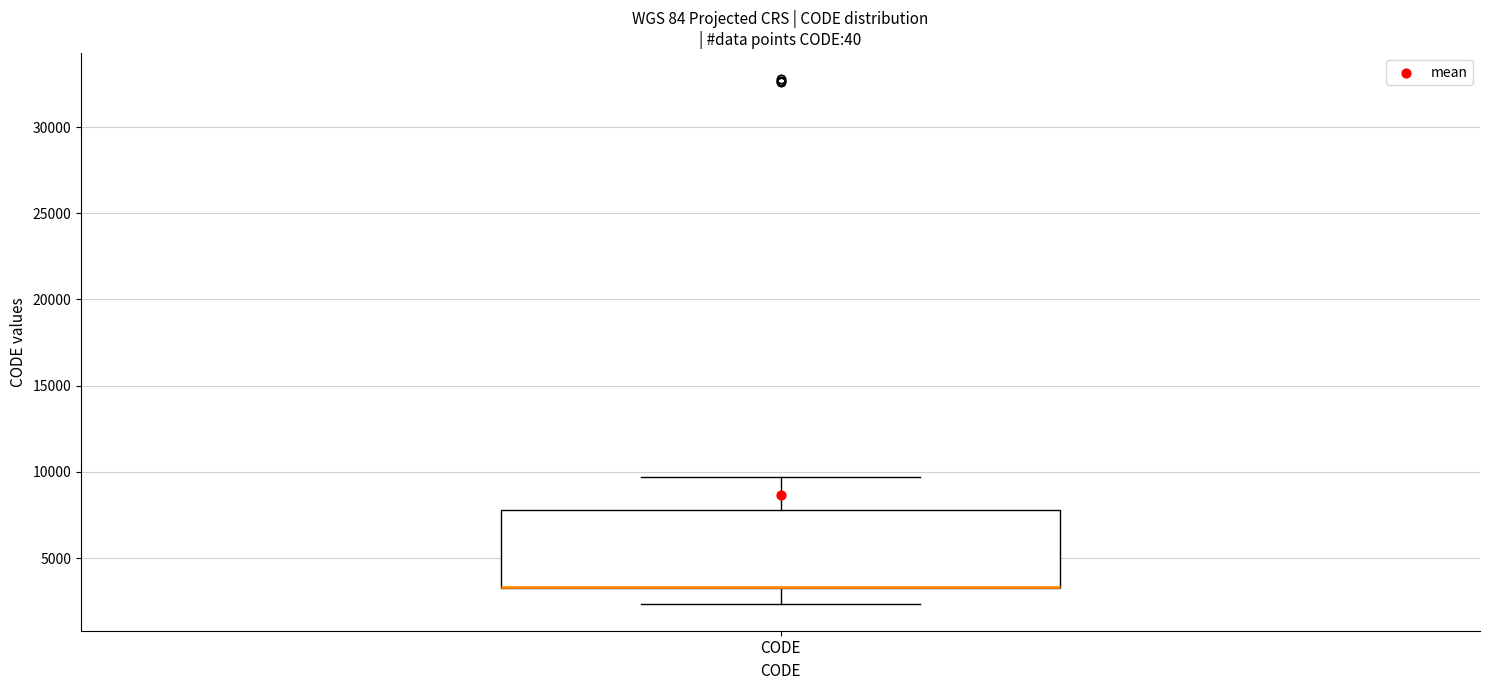

Read this box plot against the y-axis: the position of the median line, the range covered by the box, and the ends of both whiskers. The values are not printed on the chart, so give them approximately, as read against the axis.

median 3500 (drawn on the box's lower edge), box 3500 to 8000, whiskers 2500 to 9500